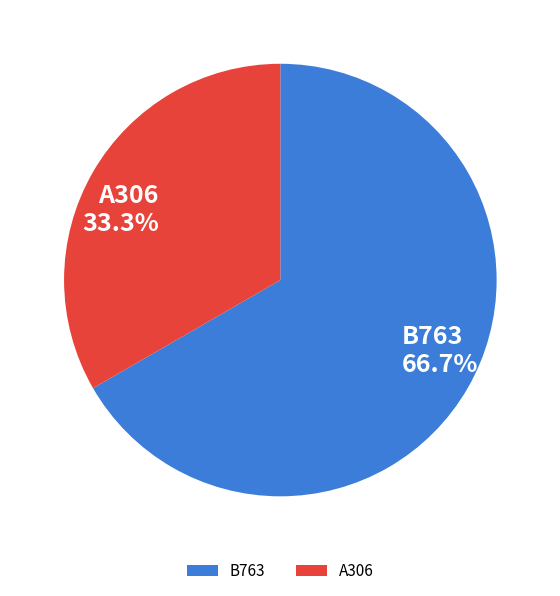

Which has a higher value, A306 or B763?

B763